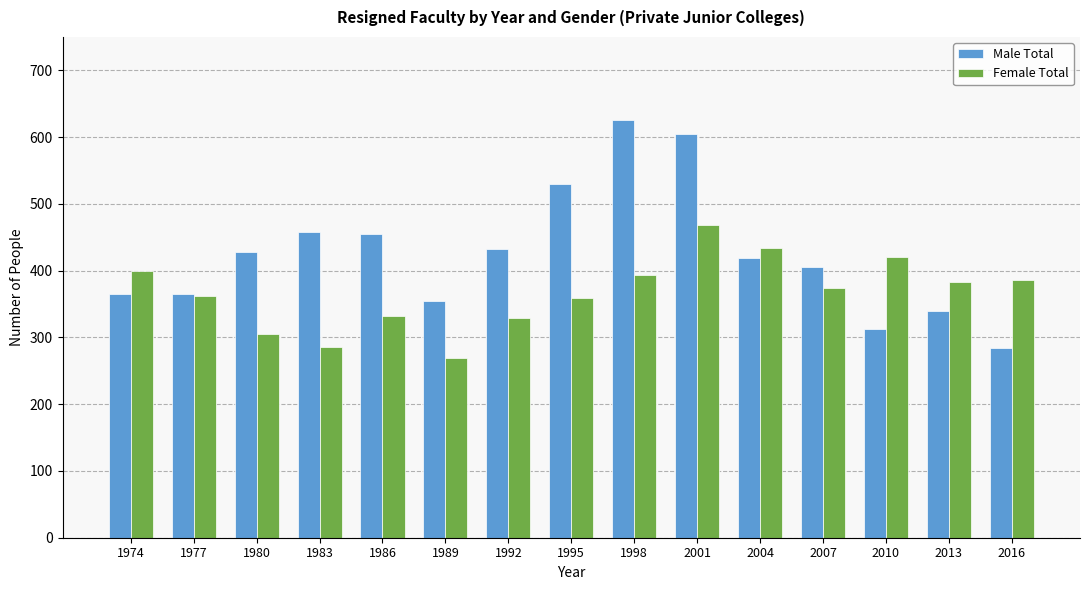

How many data points in Female Total are less than 374?

7